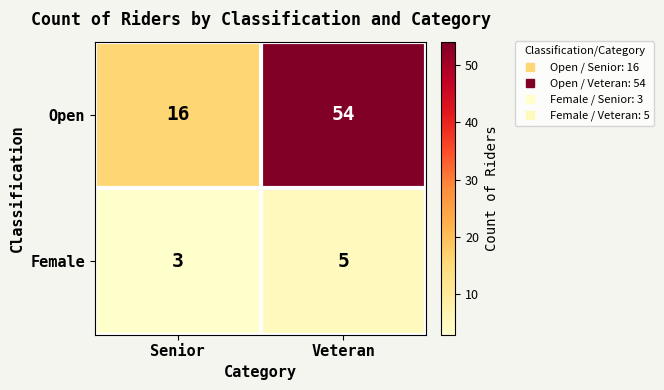

Rank the series at Senior from highest to lowest value.

Open, Female